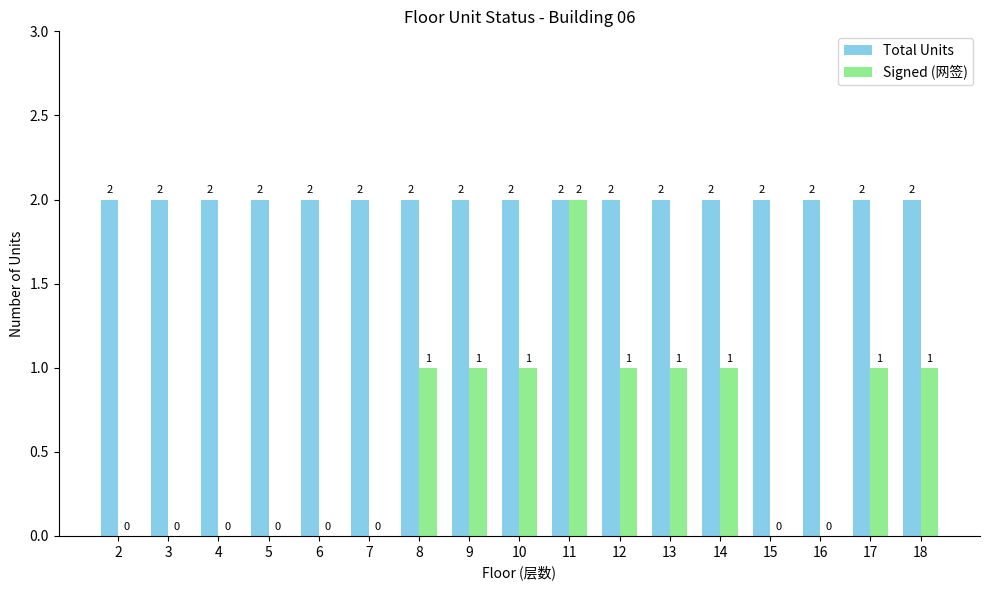

At which category is the sum across all series the highest?

11